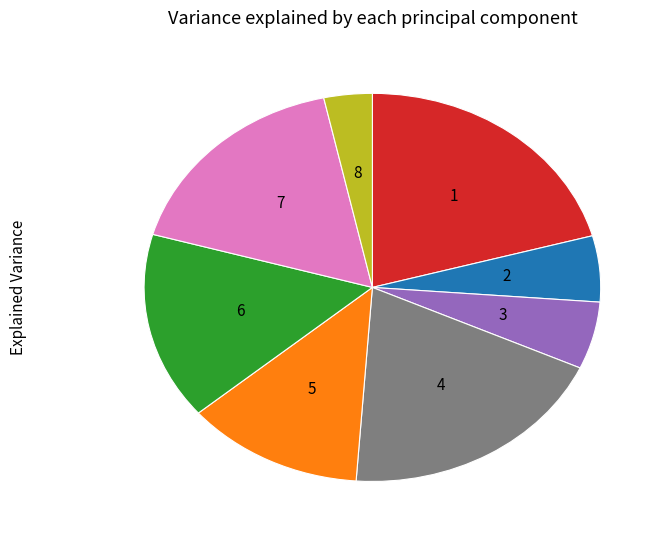

Is there any slice that represents more than half of the pie?

No